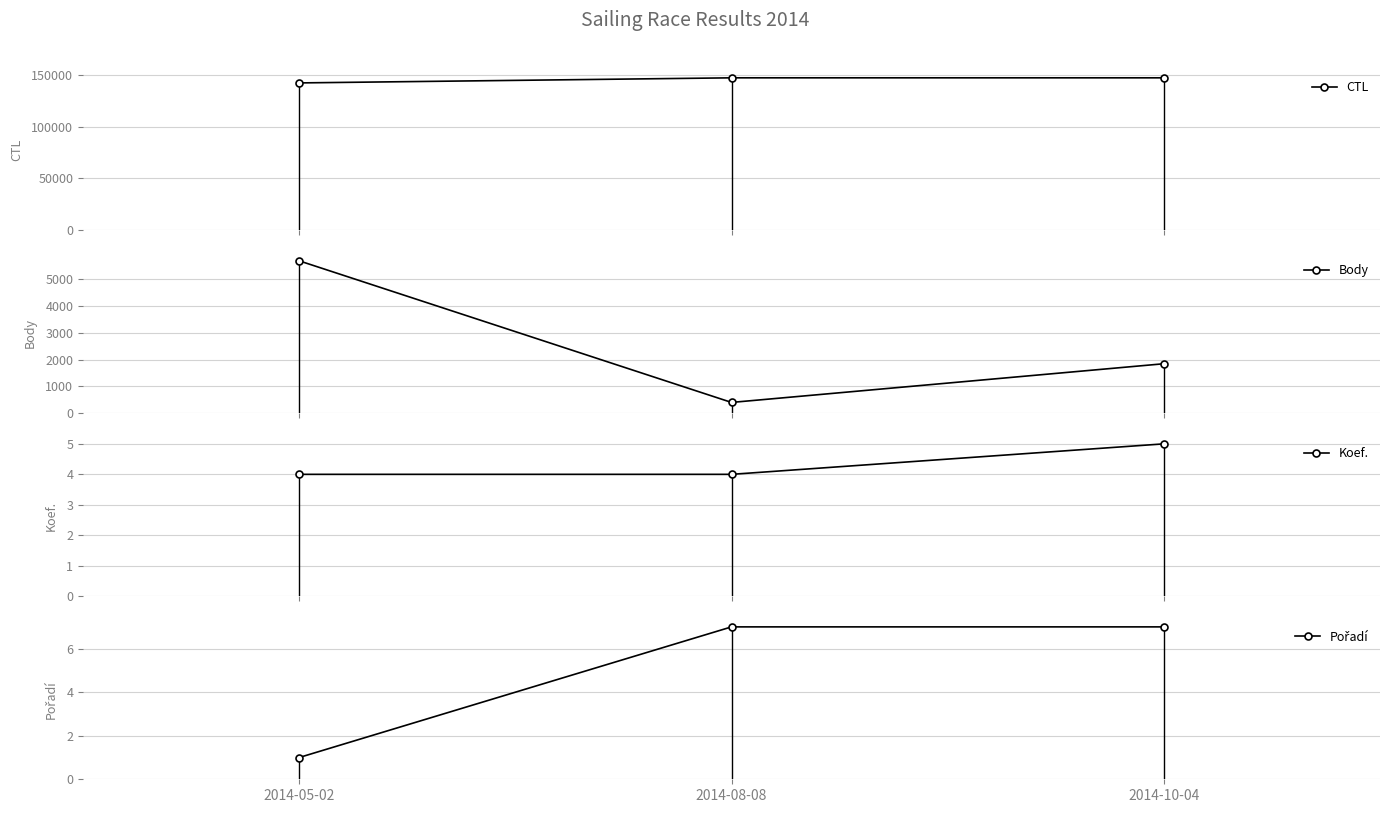

Reading right to left, extract all data points from this chart.

CTL: 2014-10-04=147019	2014-08-08=147024	2014-05-02=142110
Body: 2014-10-04=1849	2014-08-08=404	2014-05-02=5693
Koef.: 2014-10-04=5	2014-08-08=4	2014-05-02=4
Pořadí: 2014-10-04=7	2014-08-08=7	2014-05-02=1